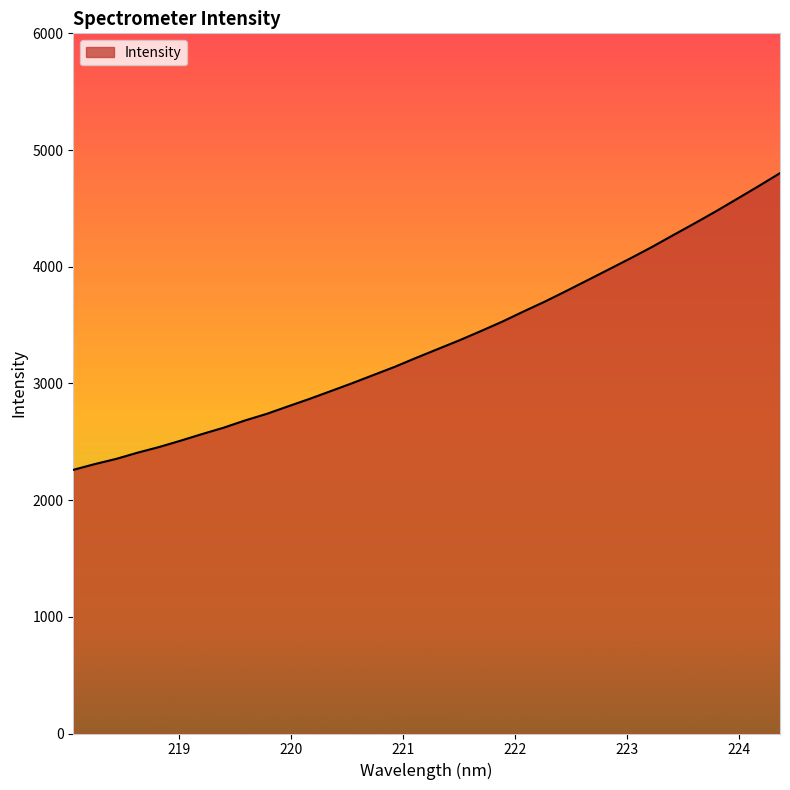

What is the minimum value shown in the chart?

2259.3